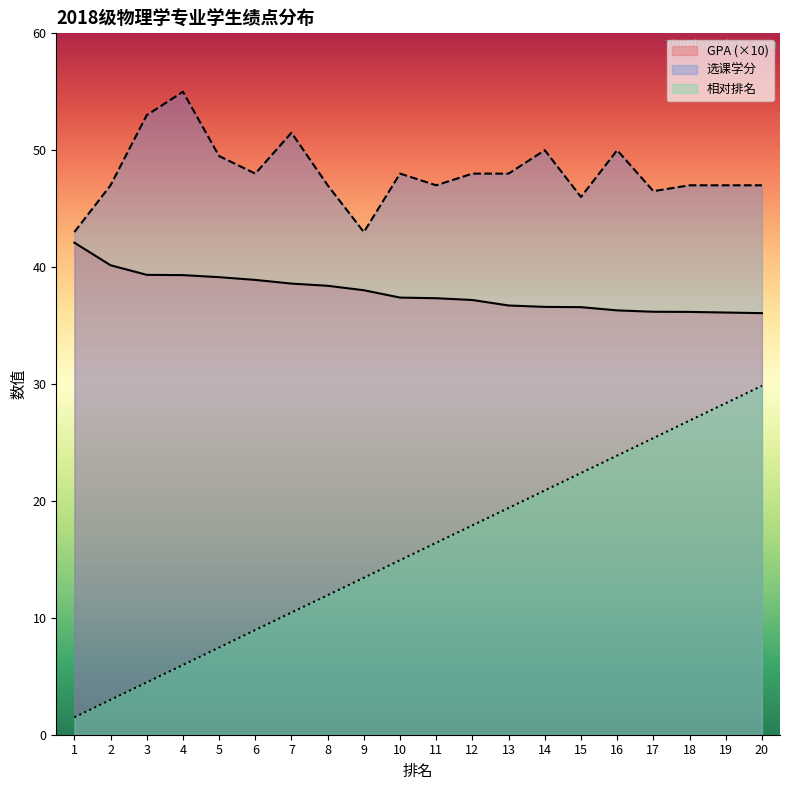

Reading left to right, list all the values displayed in this chart.

GPA: 1=42.1	2=40.2	3=39.3	4=39.3	5=39.1	6=38.9	7=38.6	8=38.4	9=38.0	10=37.4	11=37.3	12=37.2	13=36.7	14=36.6	15=36.6	16=36.3	17=36.2	18=36.2	19=36.1	20=36.1
选课学分: 1=43.0	2=47.0	3=53.0	4=55.0	5=49.5	6=48.0	7=51.5	8=47.0	9=43.0	10=48.0	11=47.0	12=48.0	13=48.0	14=50.0	15=46.0	16=50.0	17=46.5	18=47.0	19=47.0	20=47.0
相对排名: 1=1.5	2=3.0	3=4.5	4=6.0	5=7.5	6=9.0	7=10.4	8=11.9	9=13.4	10=14.9	11=16.4	12=17.9	13=19.4	14=20.9	15=22.4	16=23.9	17=25.4	18=26.9	19=28.4	20=29.9